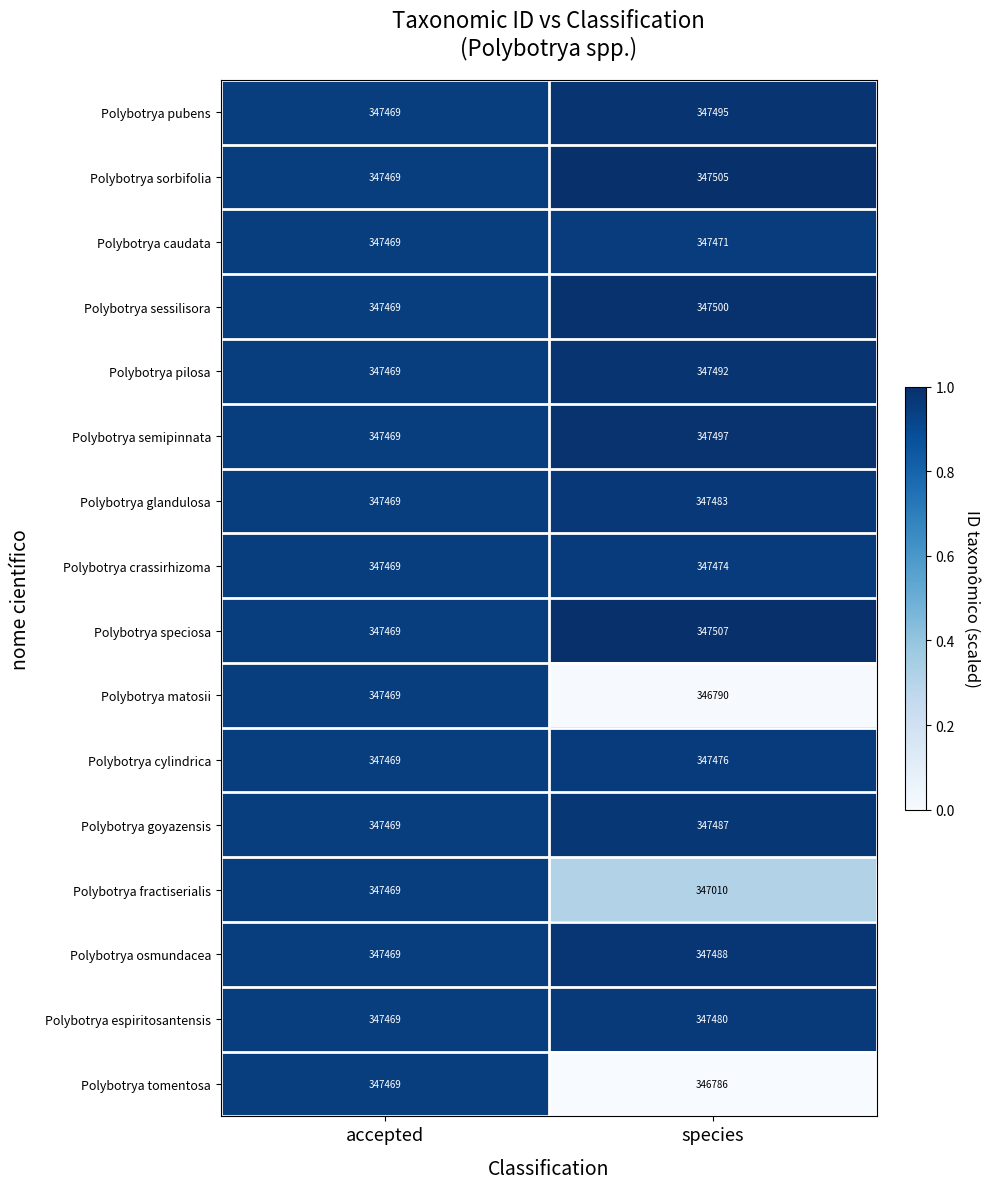

What is the difference between the highest and lowest values at species?

721